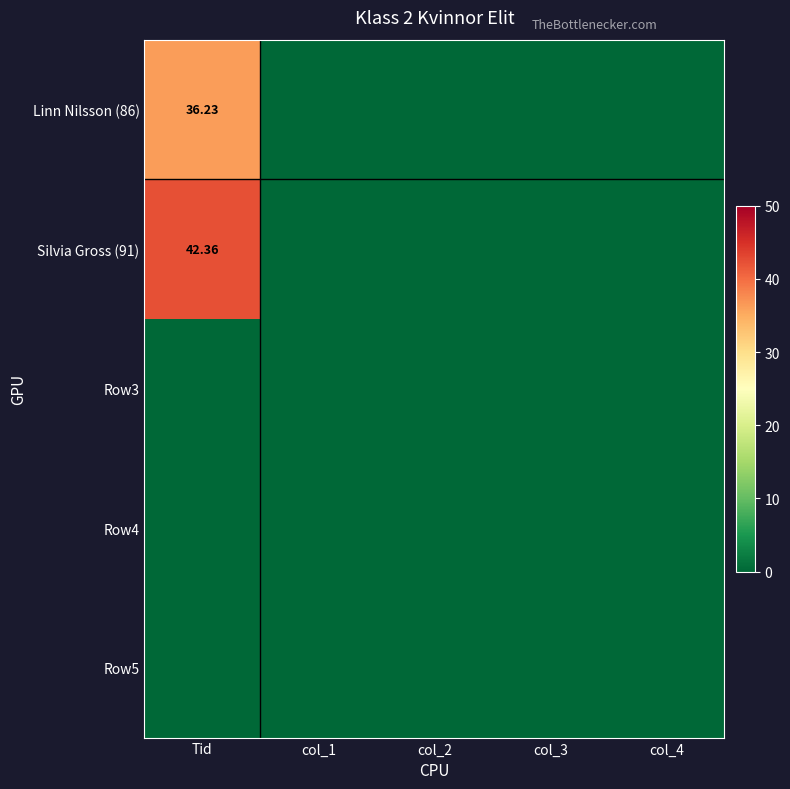

Which label corresponds to the largest value in the chart?

Tid